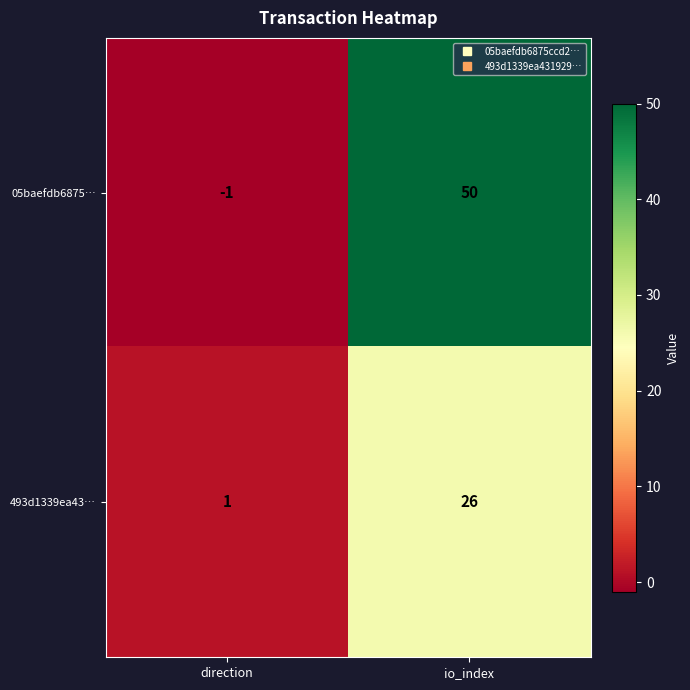

Which series has the largest range (max minus min)?

05baefdb6875…